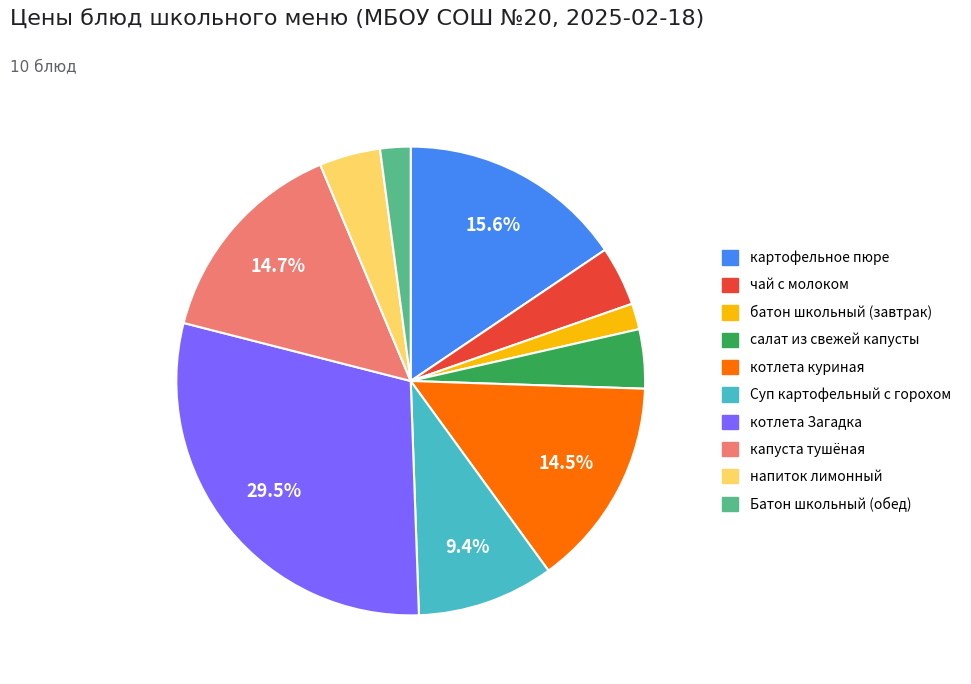

To the nearest percent, what is the average slice percentage?

10%